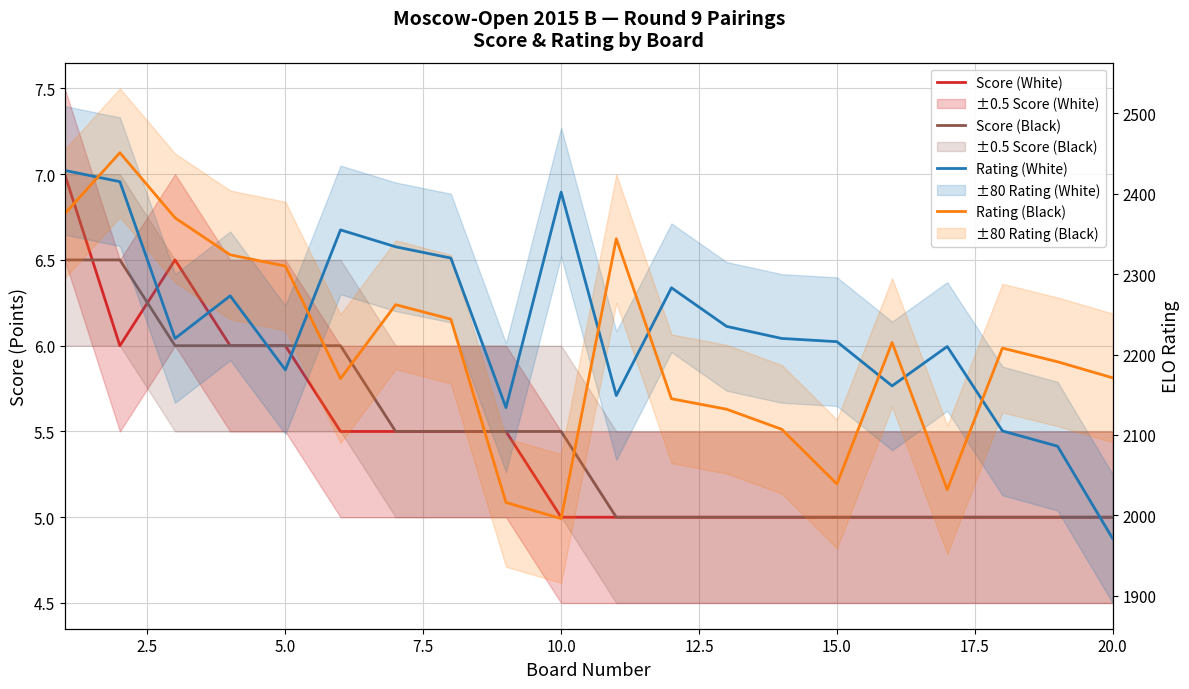

Reading right to left, list all the values displayed in this chart.

Score (White): 5.0	5.0	5.0	5.0	5.0	5.0	5.0	5.0	5.0	5.0	5.0	5.5	5.5	5.5	5.5	6.0	6.0	6.5	6.0	7.0
Score (Black): 5.0	5.0	5.0	5.0	5.0	5.0	5.0	5.0	5.0	5.0	5.5	5.5	5.5	5.5	6.0	6.0	6.0	6.0	6.5	6.5
Rating (White): 1971.0	2086.0	2105.0	2210.0	2161.0	2216.0	2220.0	2235.0	2283.0	2149.0	2402.0	2134.0	2320.0	2334.0	2355.0	2181.0	2273.0	2220.0	2415.0	2429.0
Rating (Black): 2171.0	2191.0	2208.0	2032.0	2215.0	2039.0	2107.0	2132.0	2145.0	2344.0	1996.0	2016.0	2244.0	2262.0	2170.0	2310.0	2324.0	2370.0	2451.0	2375.0